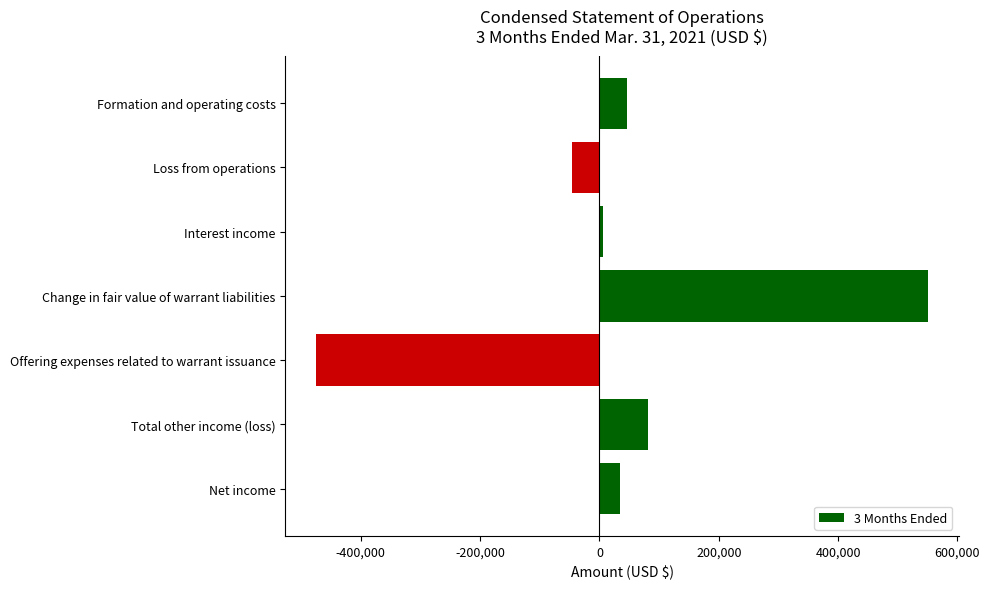

The chart shows a value of -330619 at Offering expenses related to warrant issuance. True or false?

False